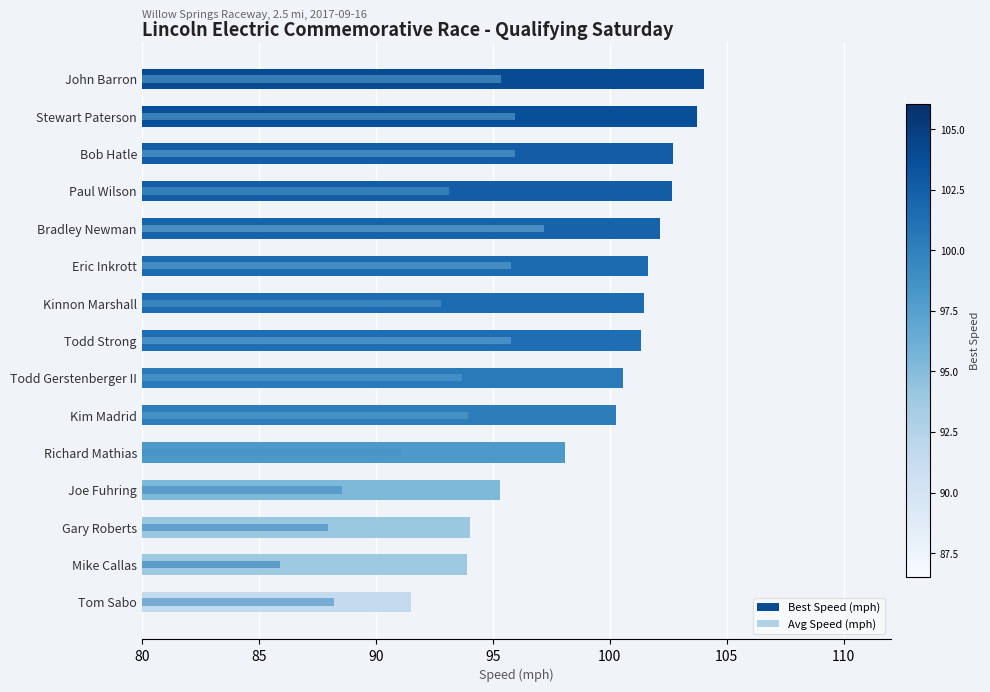

The value of Avg Speed (mph) at Kim Madrid is 53.6. True or false?

False